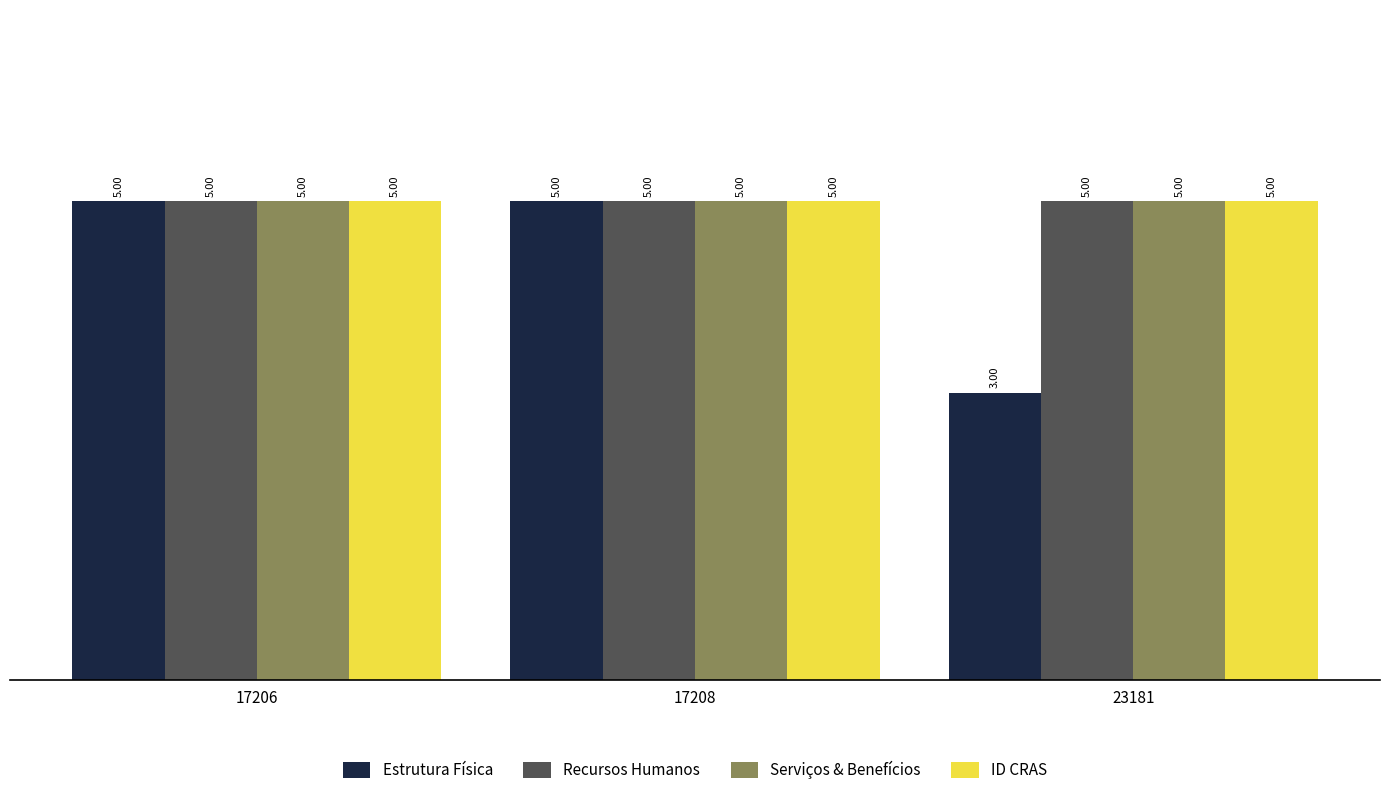

What is the value of the Estrutura Física bar at the 2nd from the left?

5